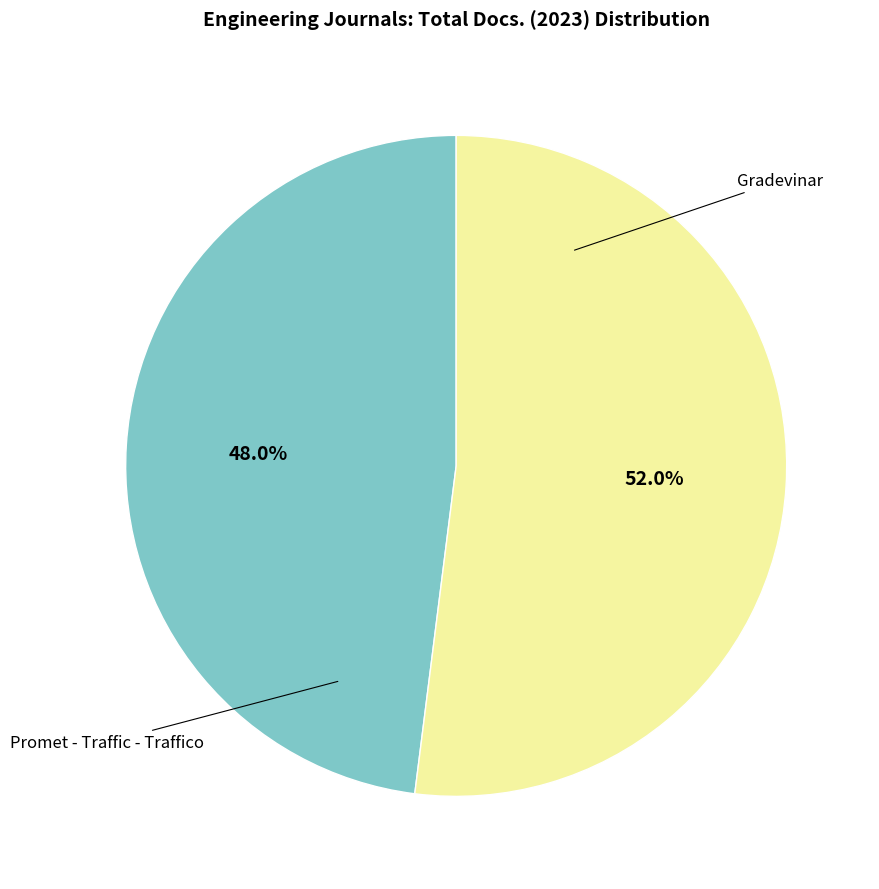

Is there a majority slice in this chart?

Yes